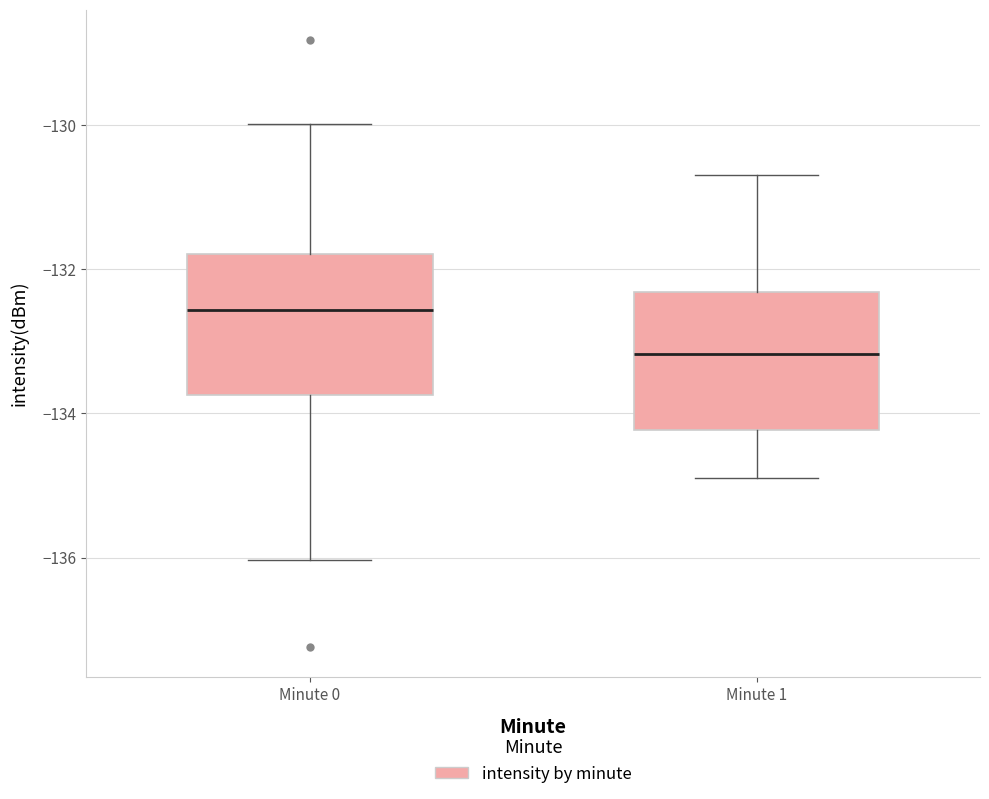

Where is the upper edge of the box for Minute 1 on the y-axis? The values are not printed on the chart, so give them approximately, as read against the axis.

-132.4